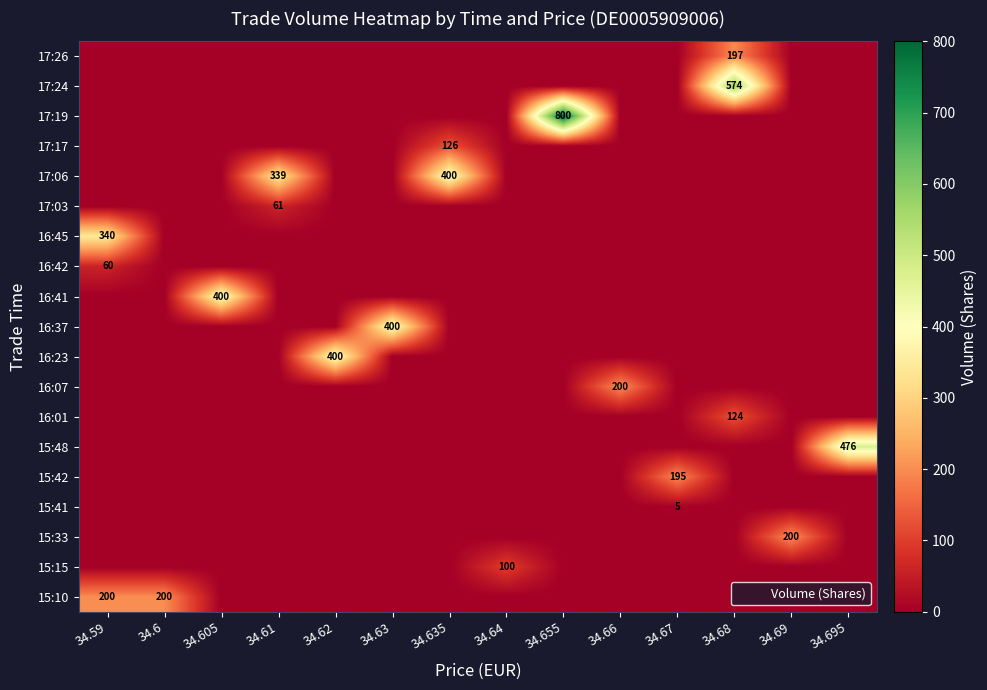

What is the difference between the 17:24 values at 34.62 and 34.68?

574